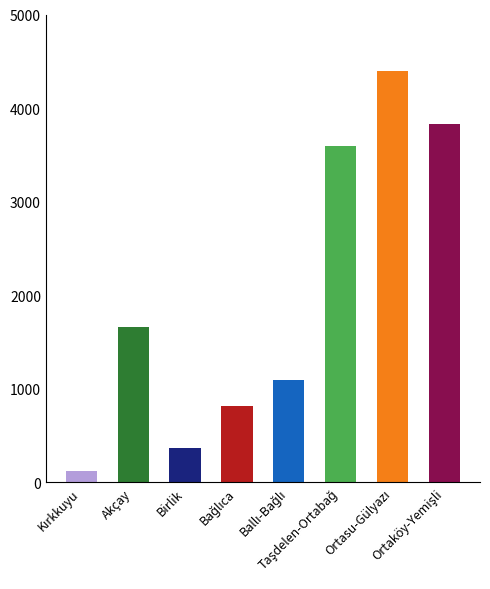

What is the smallest value displayed?

115